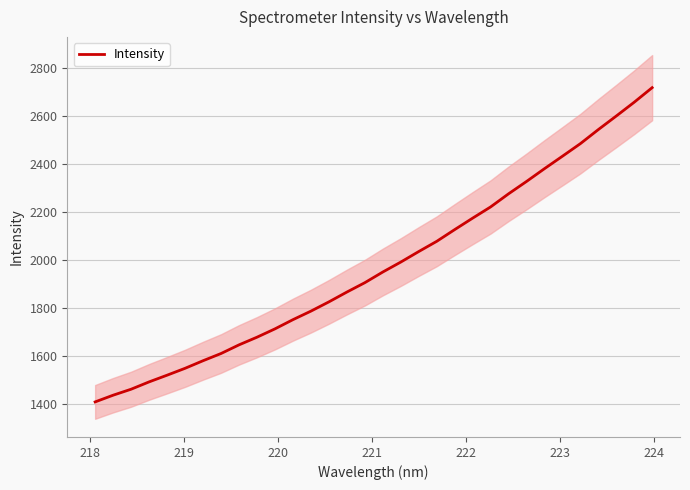

What is the maximum value for Intensity?

2716.5